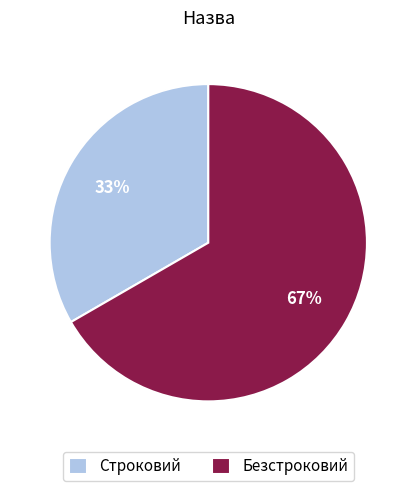

To the nearest percent, what is the combined percentage of Безстроковий and Строковий?

100%